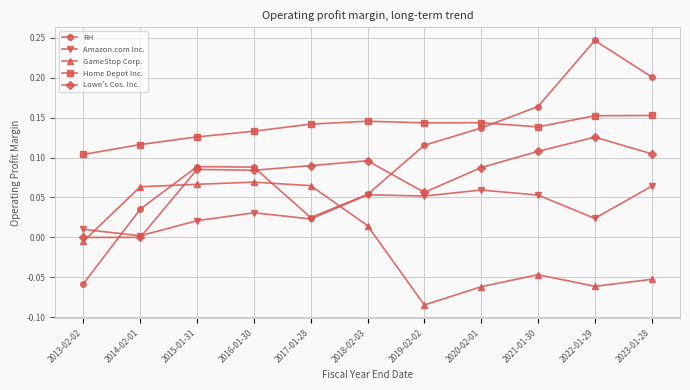

Which series has the widest spread of values?

RH